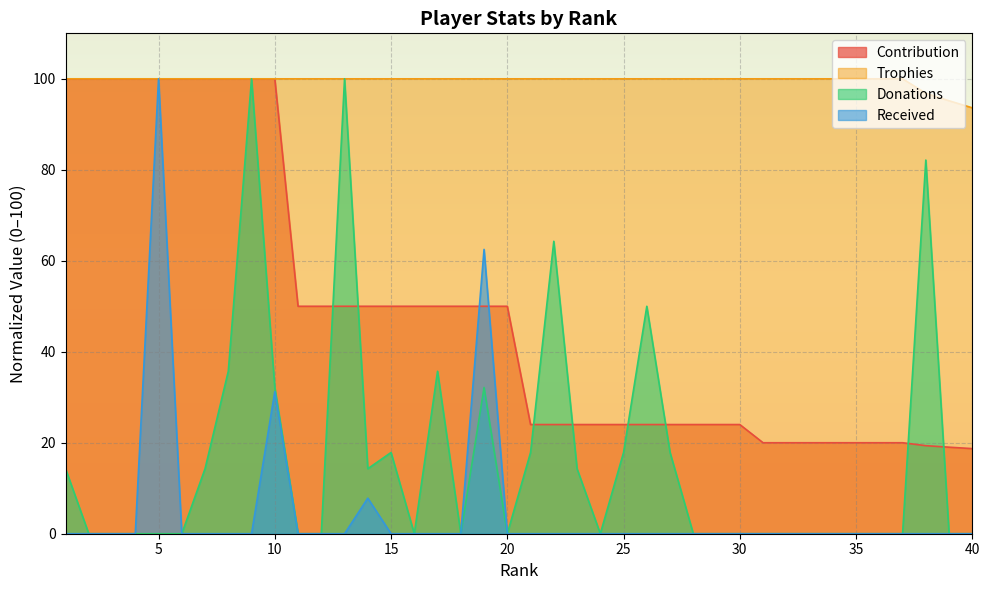

True or false: Contribution has more than 2 points higher than both neighbors.

False